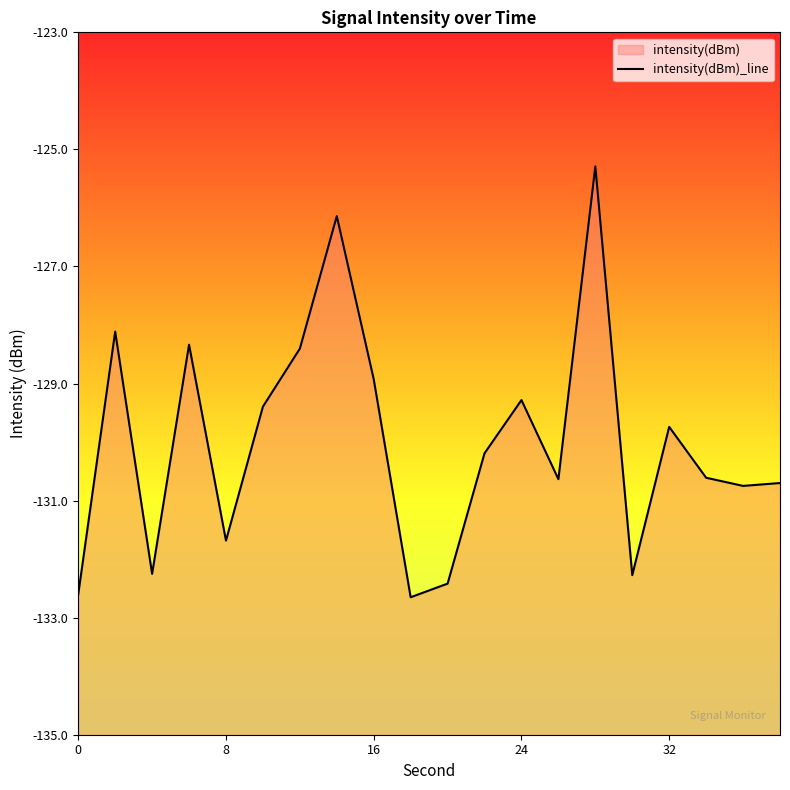

Count the number of data series in this chart.

1